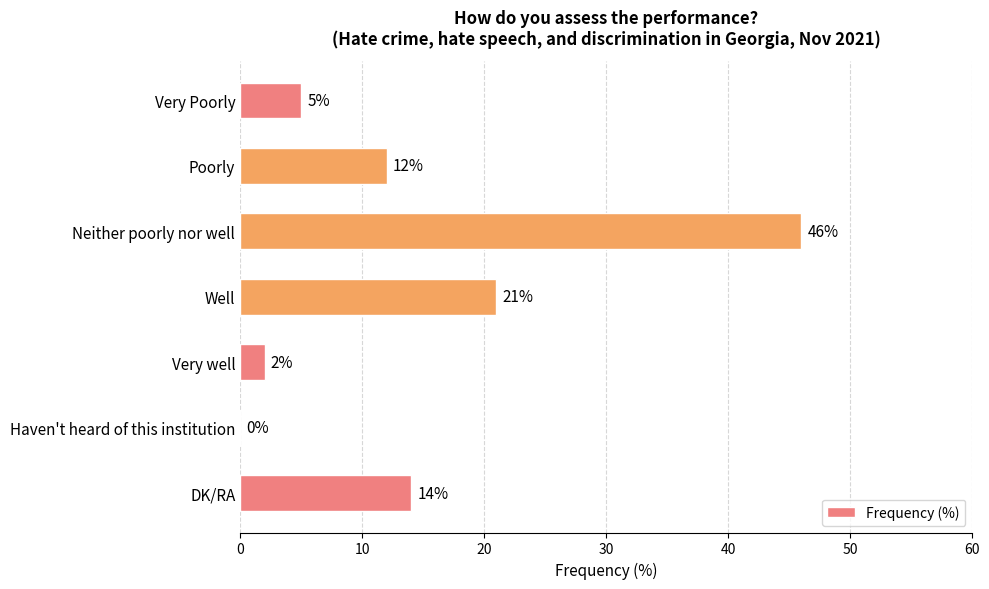

The chart shows a value of 33 at Well. True or false?

False